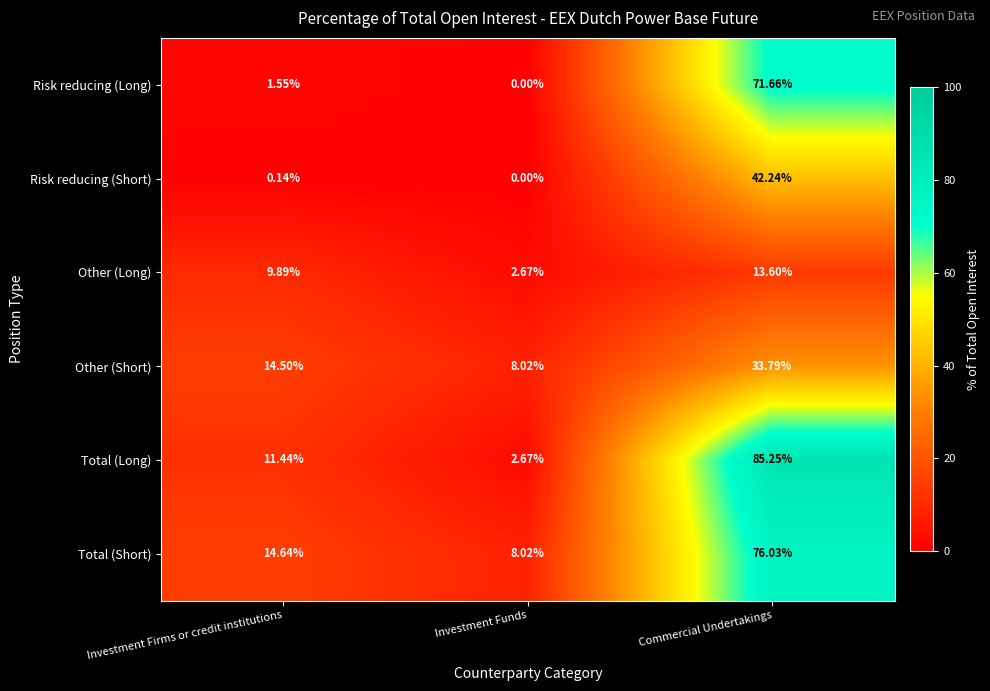

At which label does Other (Long) first exceed 9?

Investment Firms or credit institutions